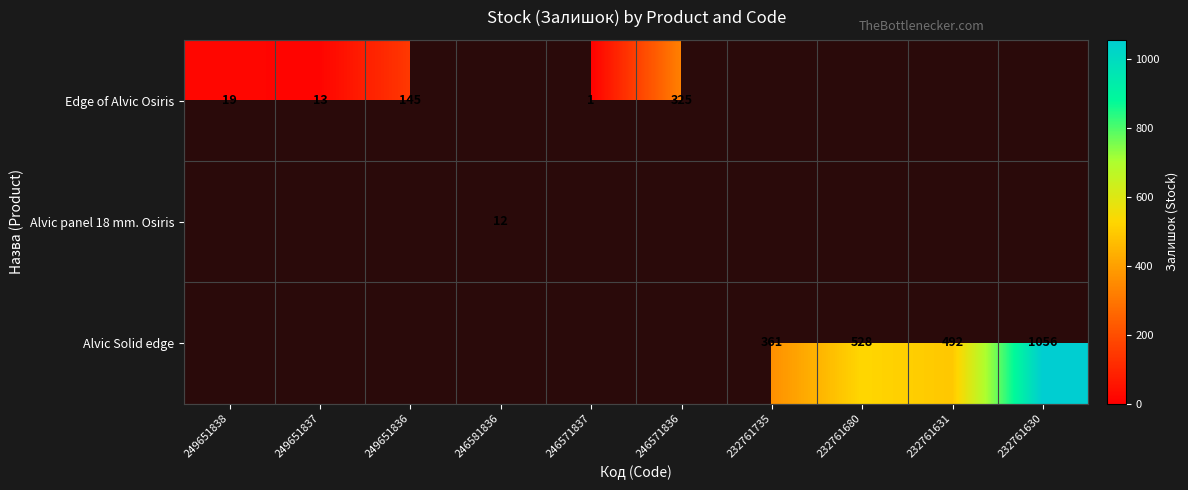

True or false: Alvic Solid edge has a value of 1056 at 232761630.

True